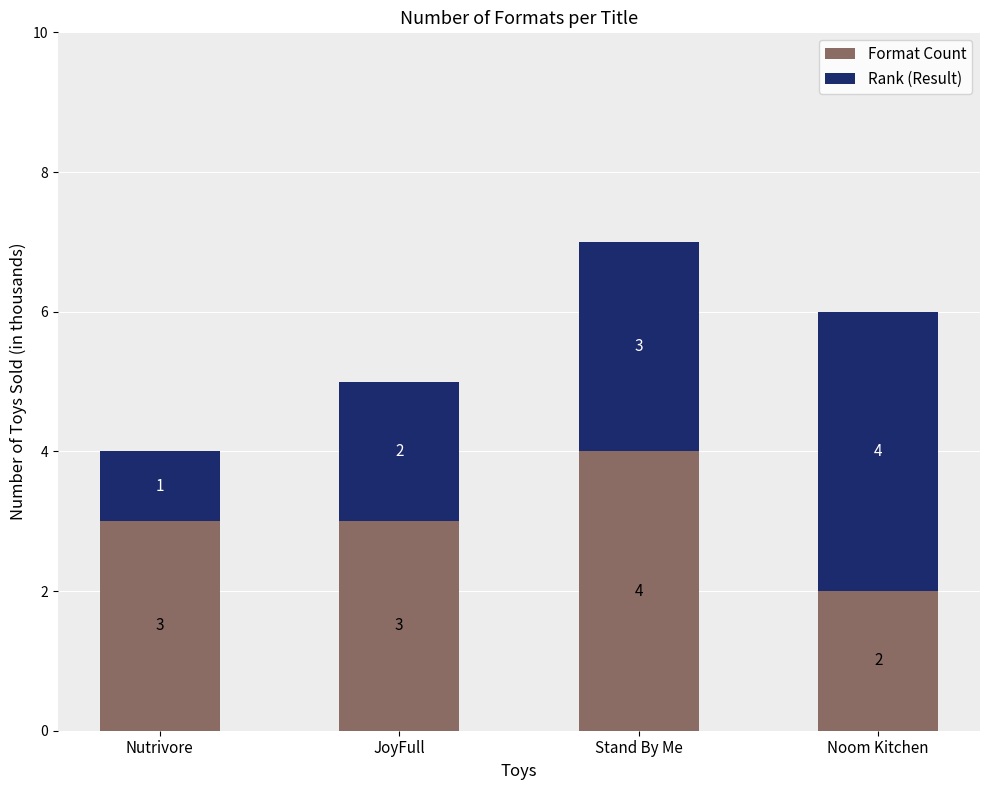

What is the maximum value for Format Count?

4